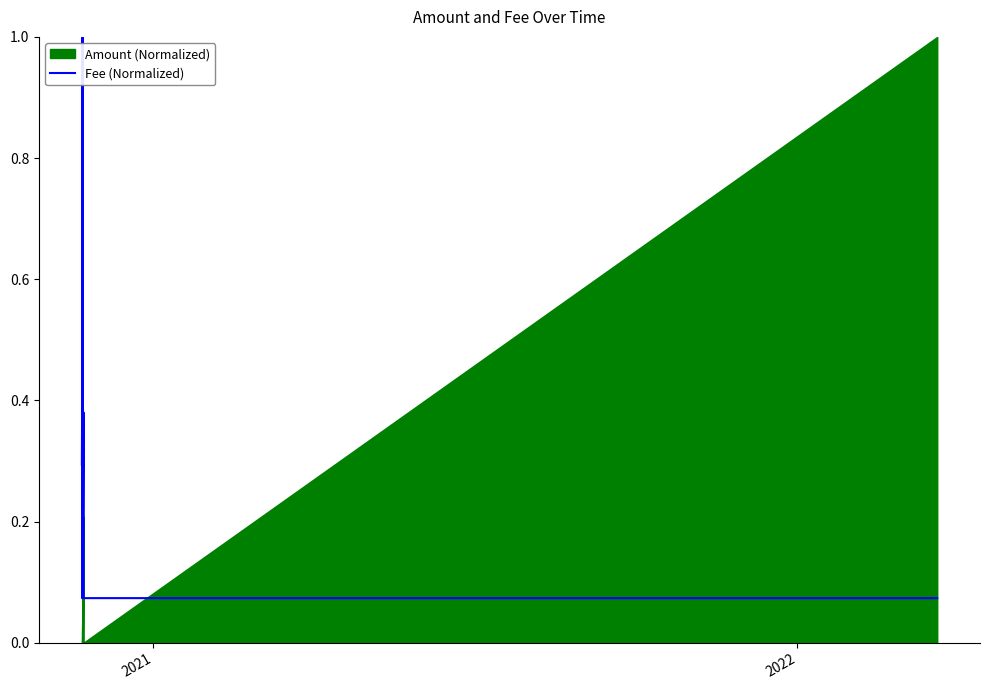

What is the maximum value for Fee (Normalized)?

1.0